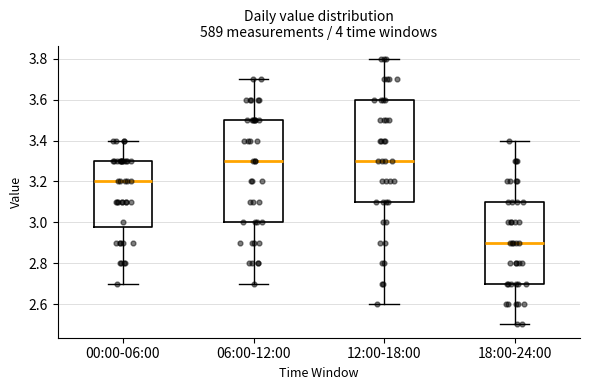

Which box's median line is the lowest?

18:00-24:00